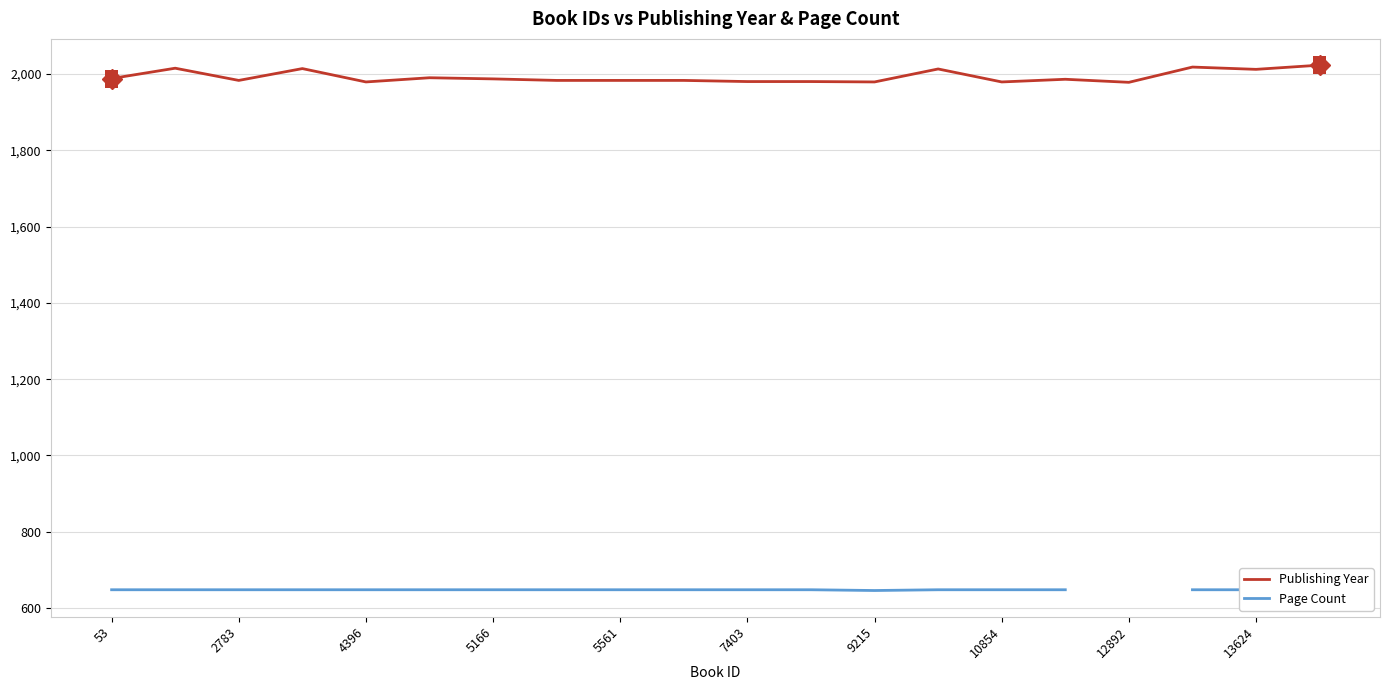

True or false: Publishing Year has a value of 1988 at 53.

True